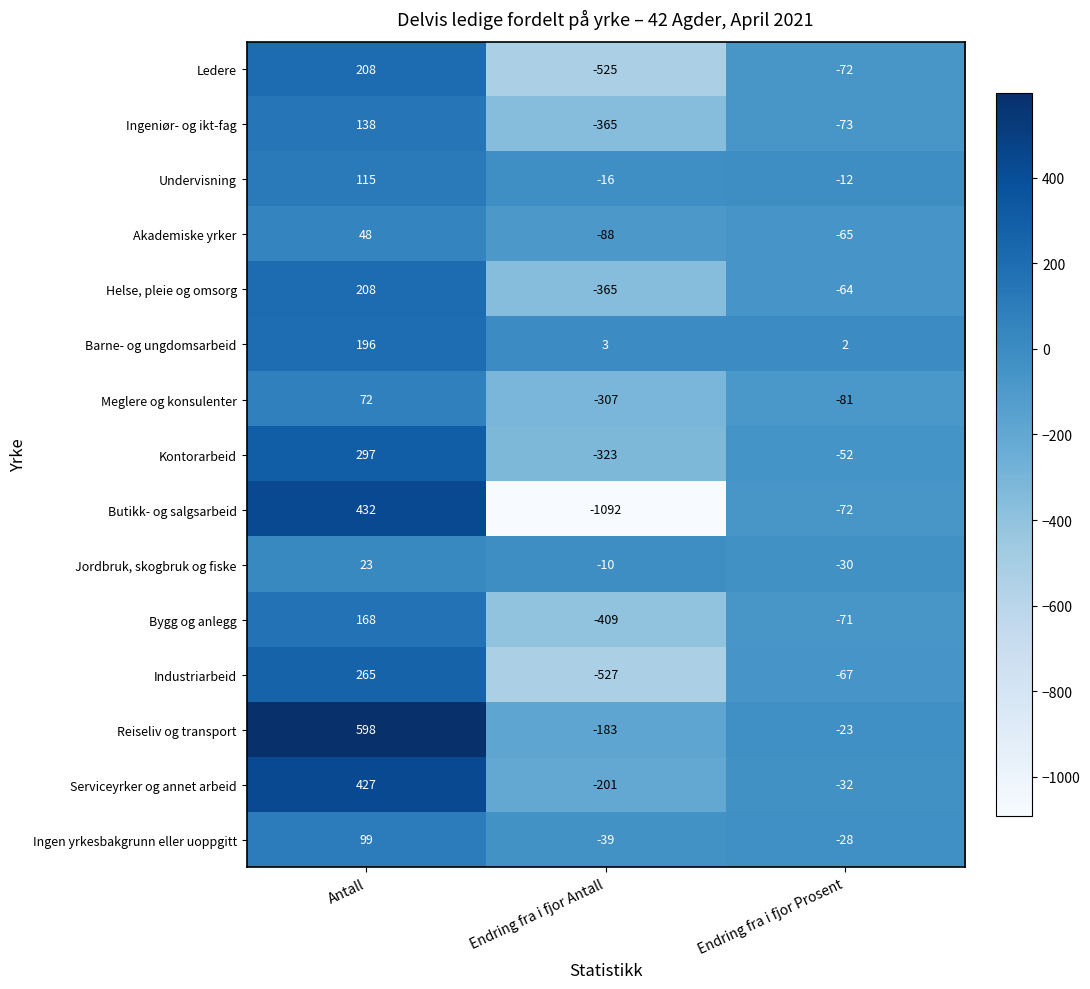

What is the average value of the Ingeniør- og ikt-fag series?

-100